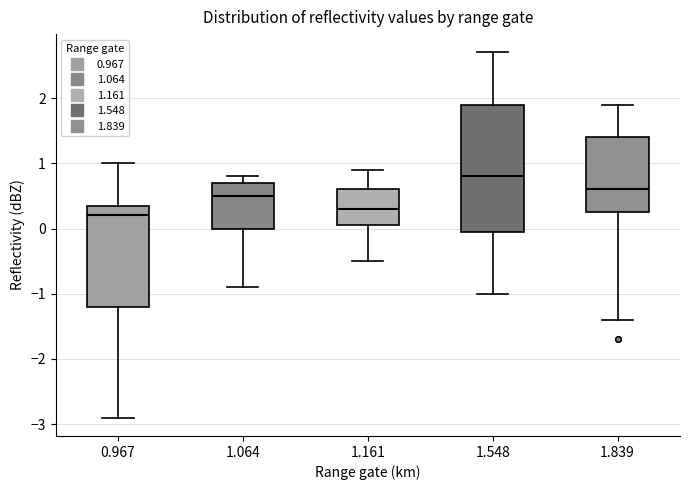

Where does the lower whisker of the box at x = 1.548 end on the y-axis? The values are not printed on the chart, so give them approximately, as read against the axis.

-1.0